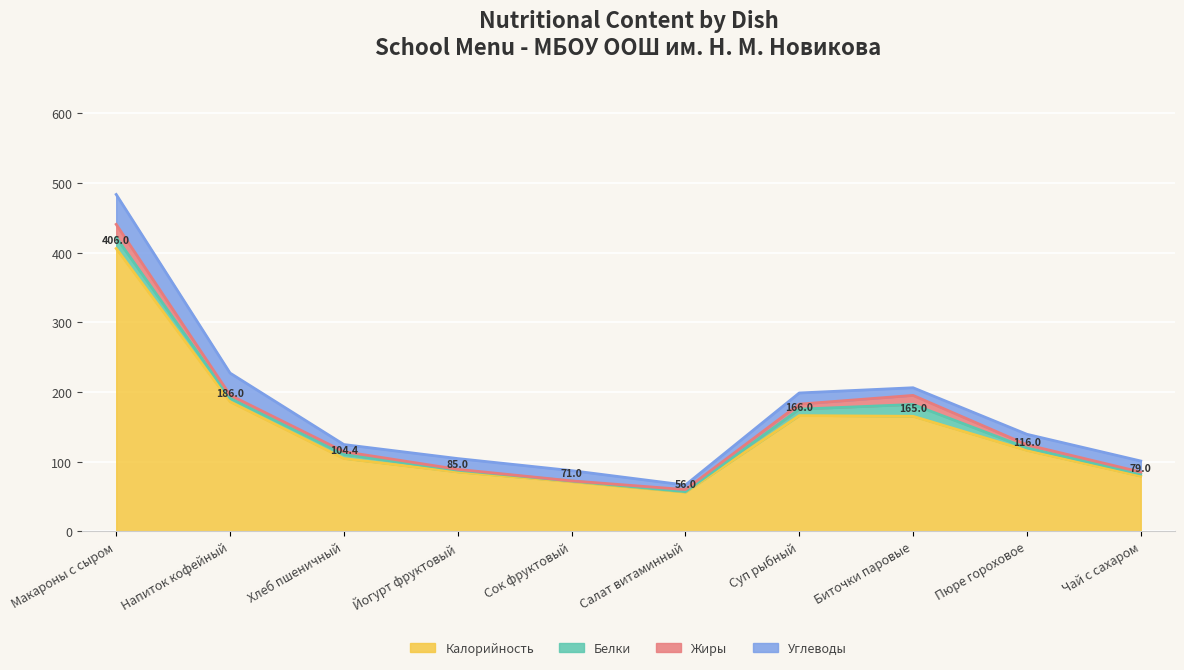

How many data points in Белки are less than 5?

5